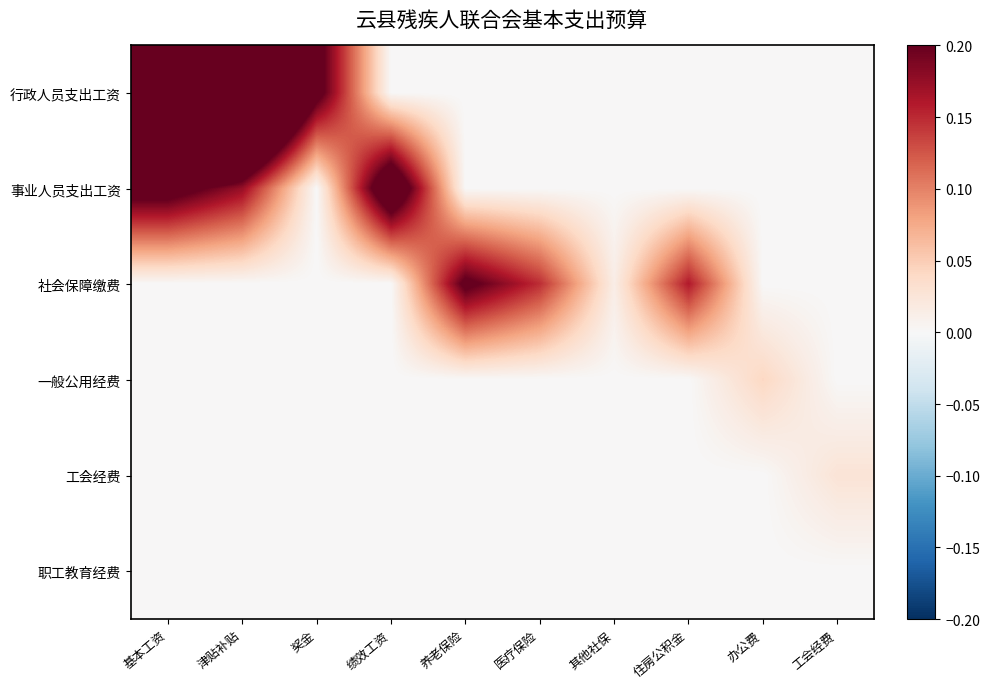

What is the total value across all series at 养老保险?

0.2